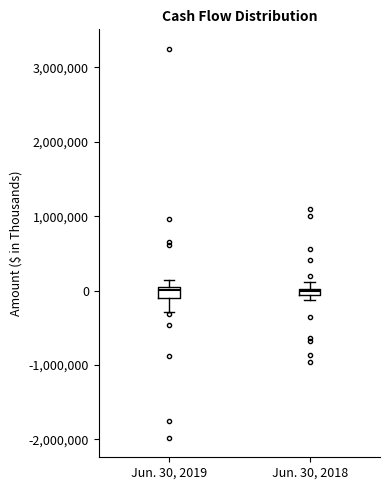

Where does the median line of the box for Jun. 30, 2019 sit on the y-axis? The values are not printed on the chart, so give them approximately, as read against the axis.

0